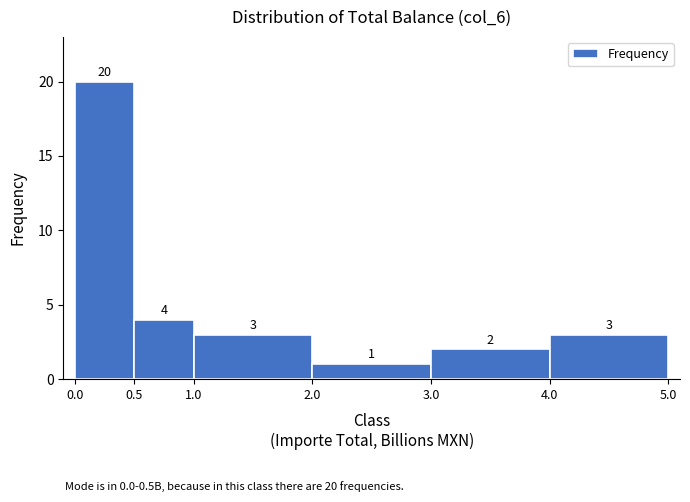

Which range on the x-axis has the tallest bar?

0.0 to 0.5